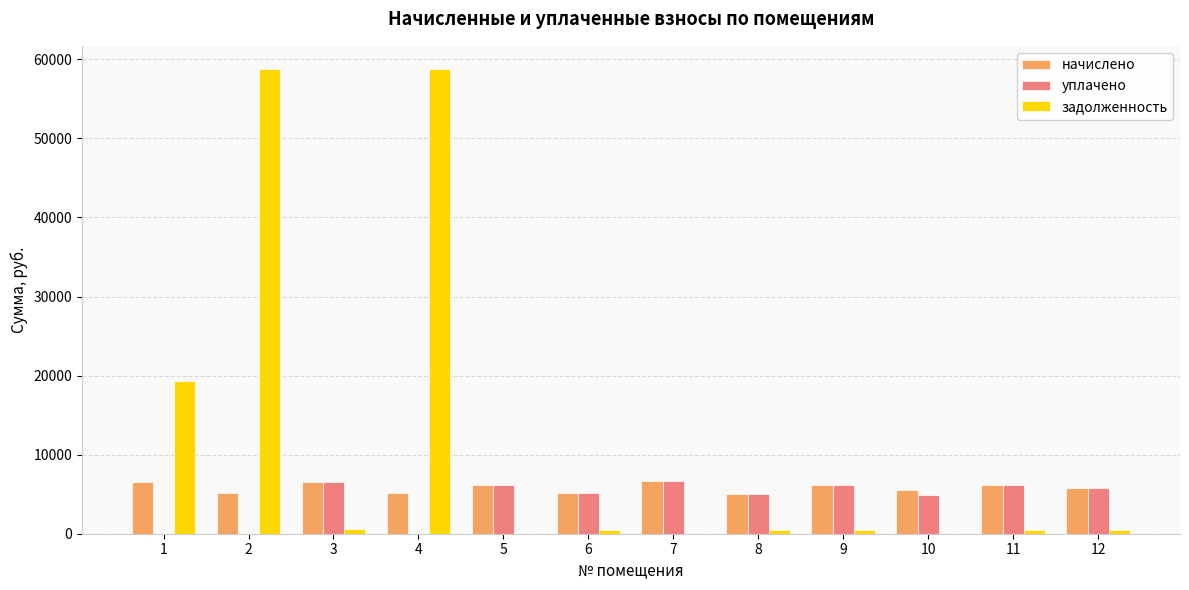

What is the sum of the начислено values at 1 and 4?

11685.2